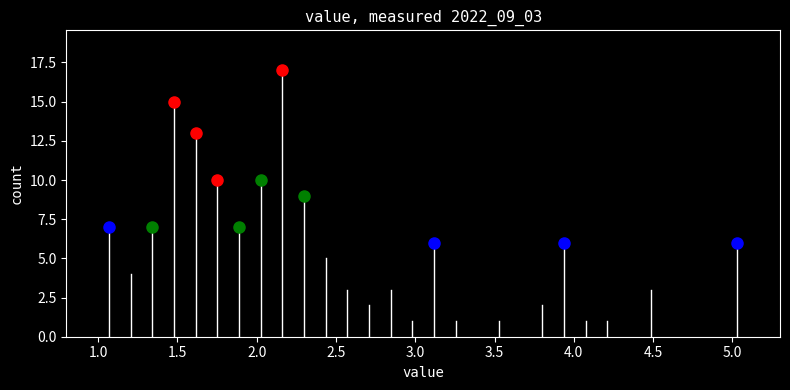

Read against the x-axis, roughly where is the centre of the tallest bar?

2.15